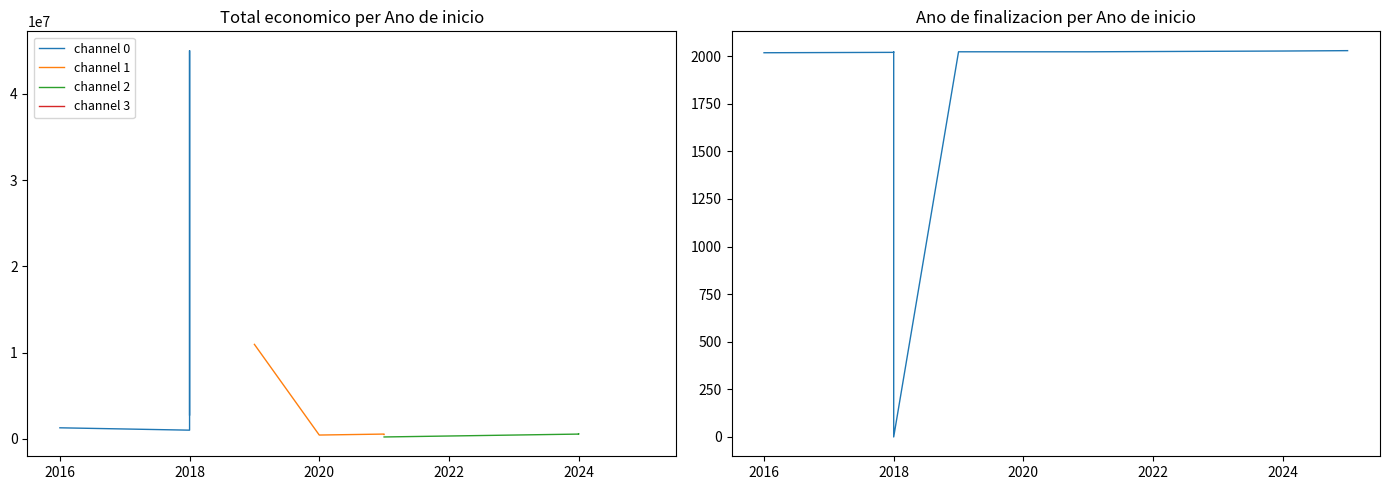

True or false: there are more than 0 points higher than both neighbors.

True